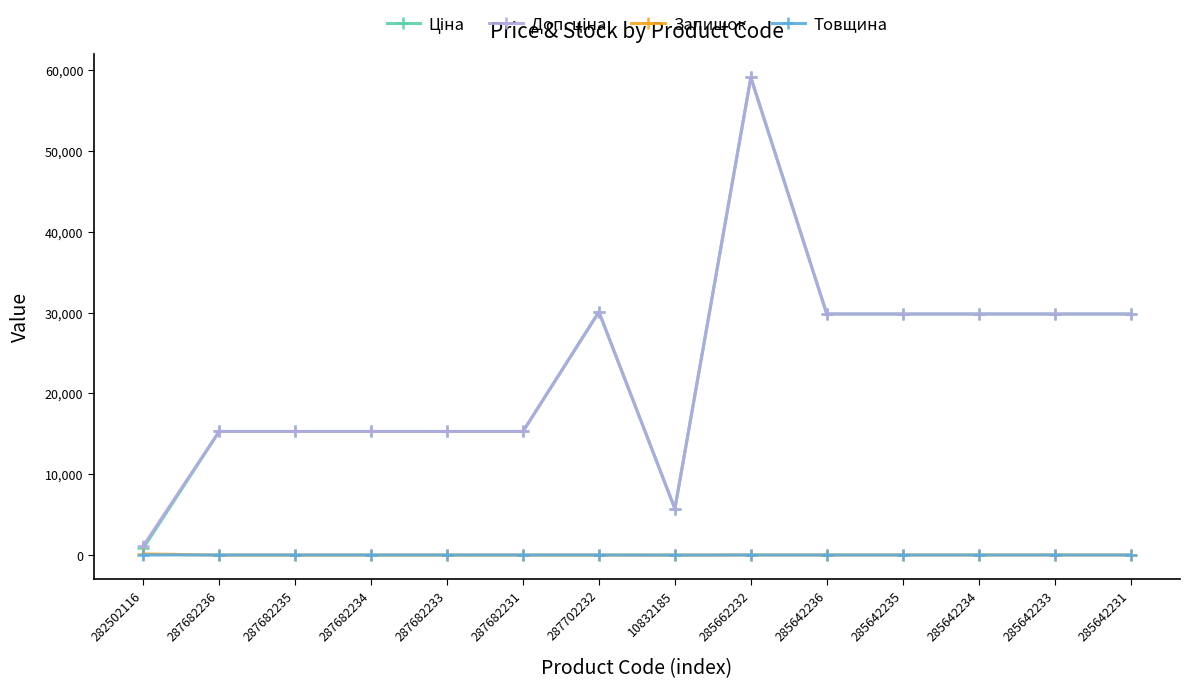

The value of Залишок at 287682231 is 0.0. True or false?

True